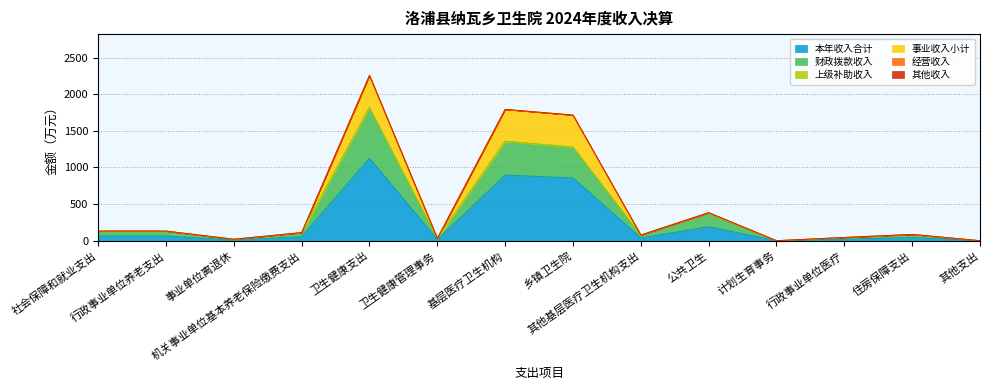

What is the label of the 9th point from the right?

卫生健康管理事务